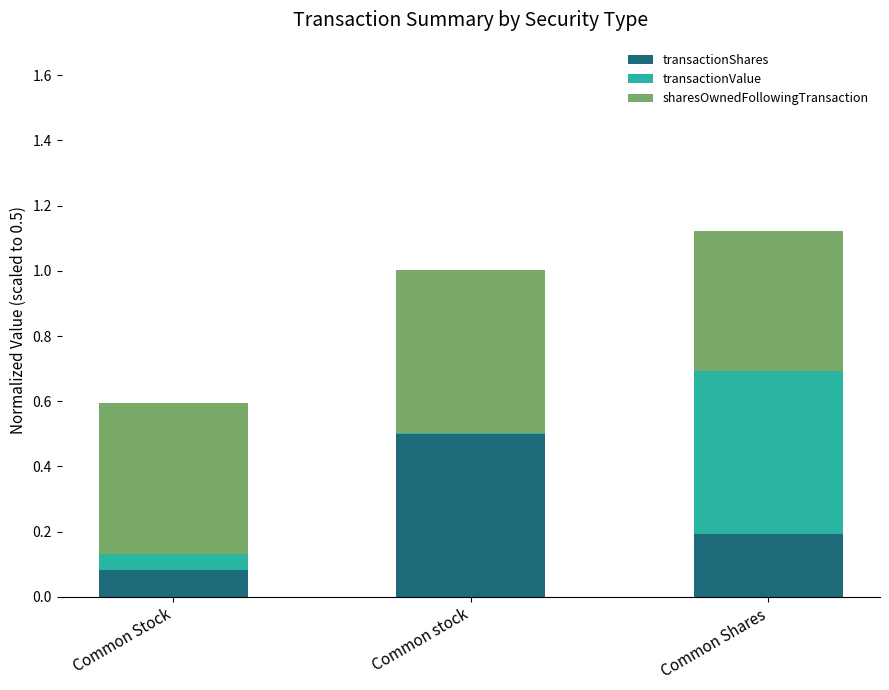

At which category is the sum across all series the highest?

Common Shares